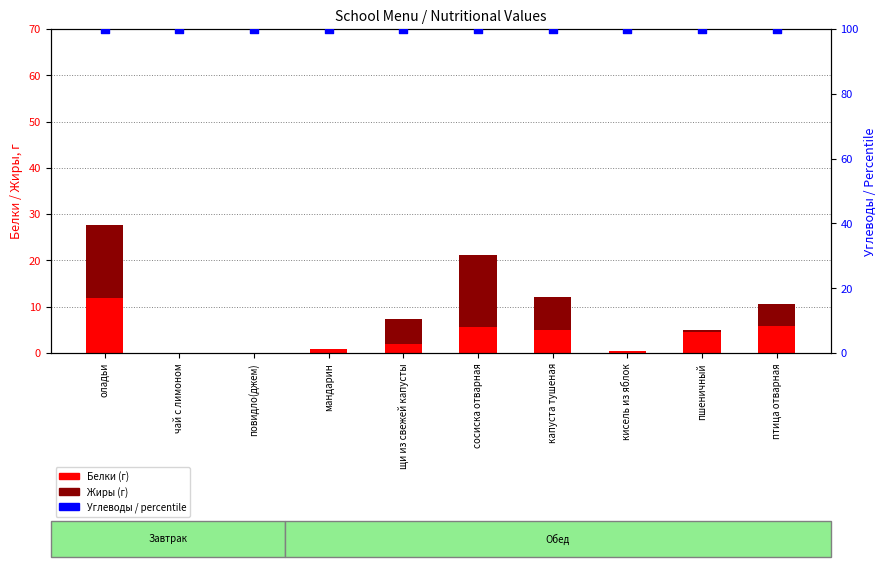

At which category is the sum across all series the highest?

оладьи